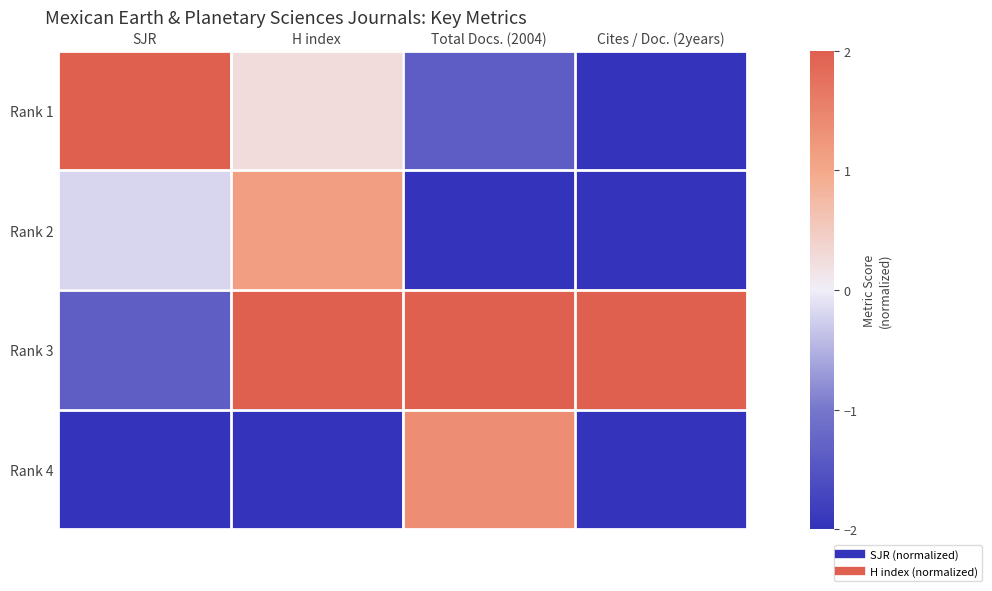

List the series in order of their overall mean, lowest first.

Rank 4, Rank 2, Rank 1, Rank 3